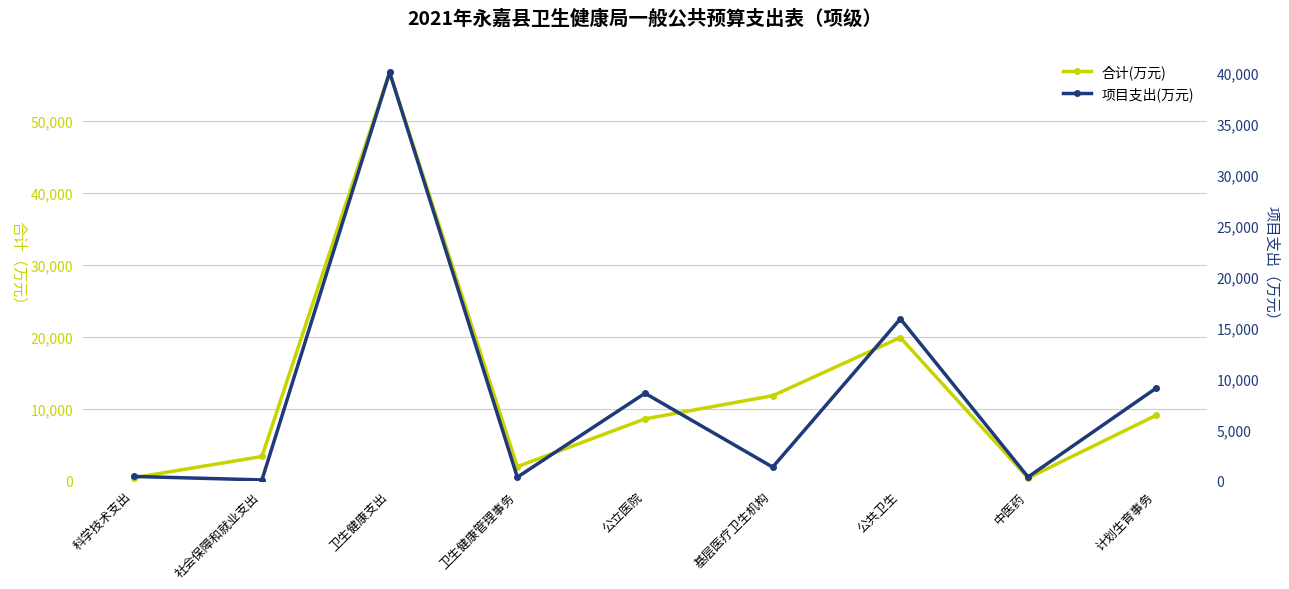

Which category has the lowest value in the 项目支出(万元) series?

社会保障和就业支出